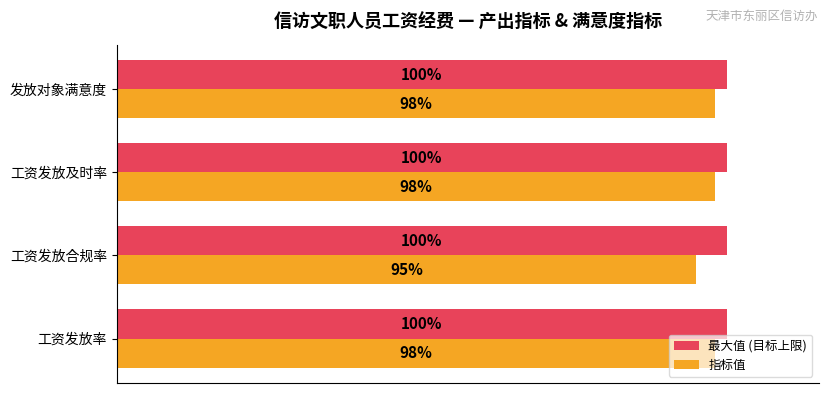

Where is 指标值 nearest to the value 96?

工资发放合规率